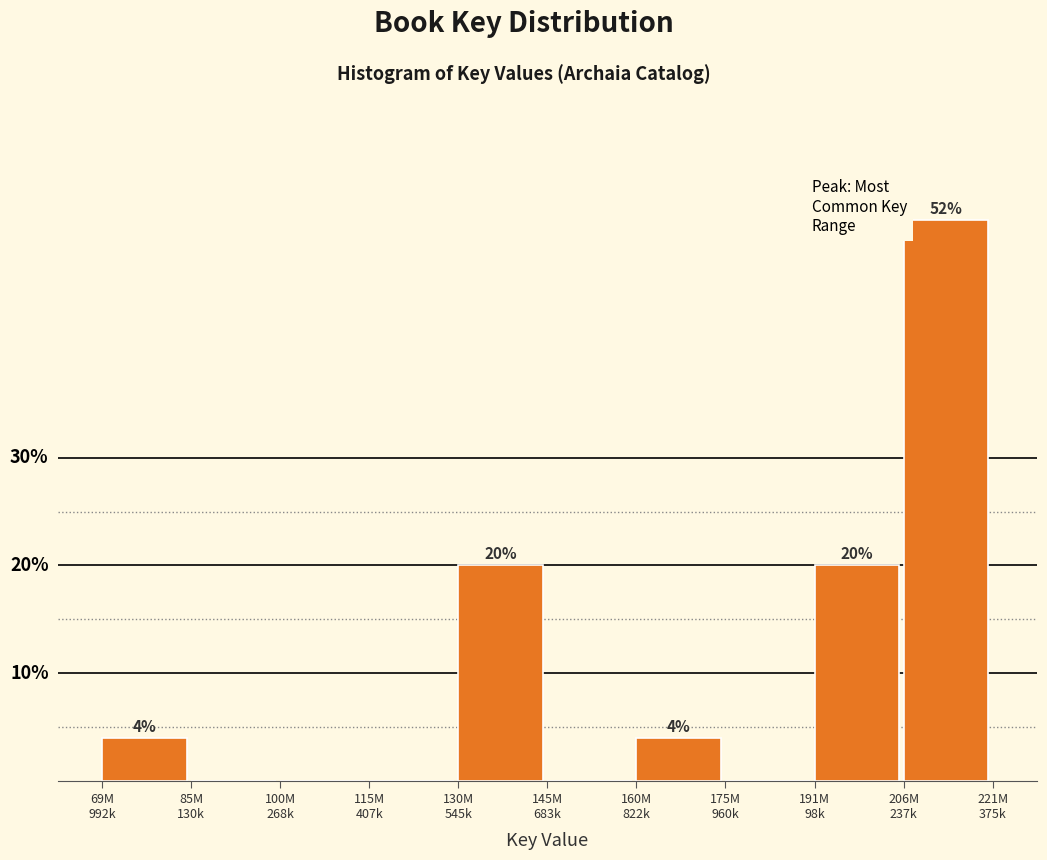

Are the bars horizontal?

No